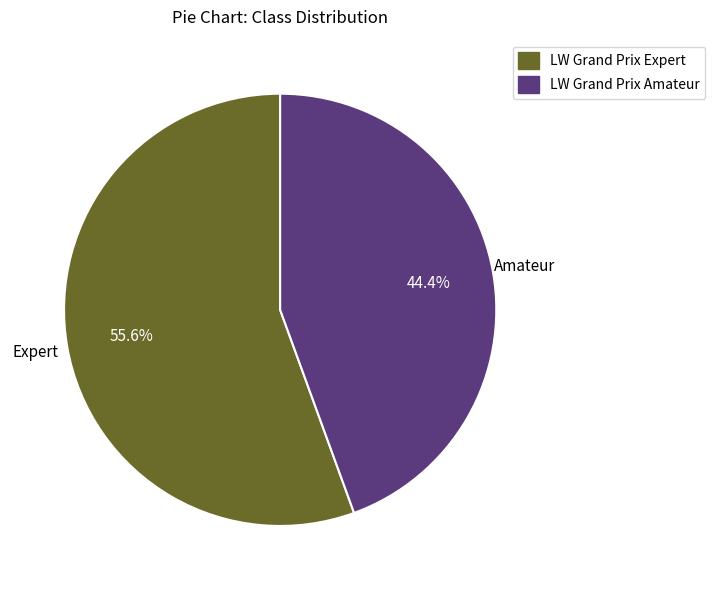

Is there a majority slice in this chart?

Yes